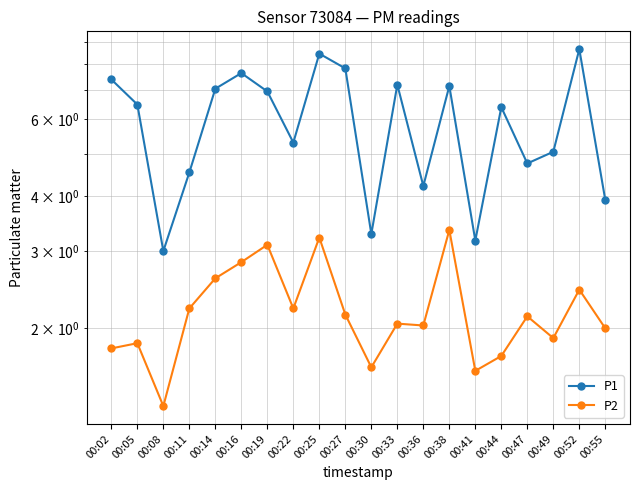

At which label is P2 closest to 2?

00:55